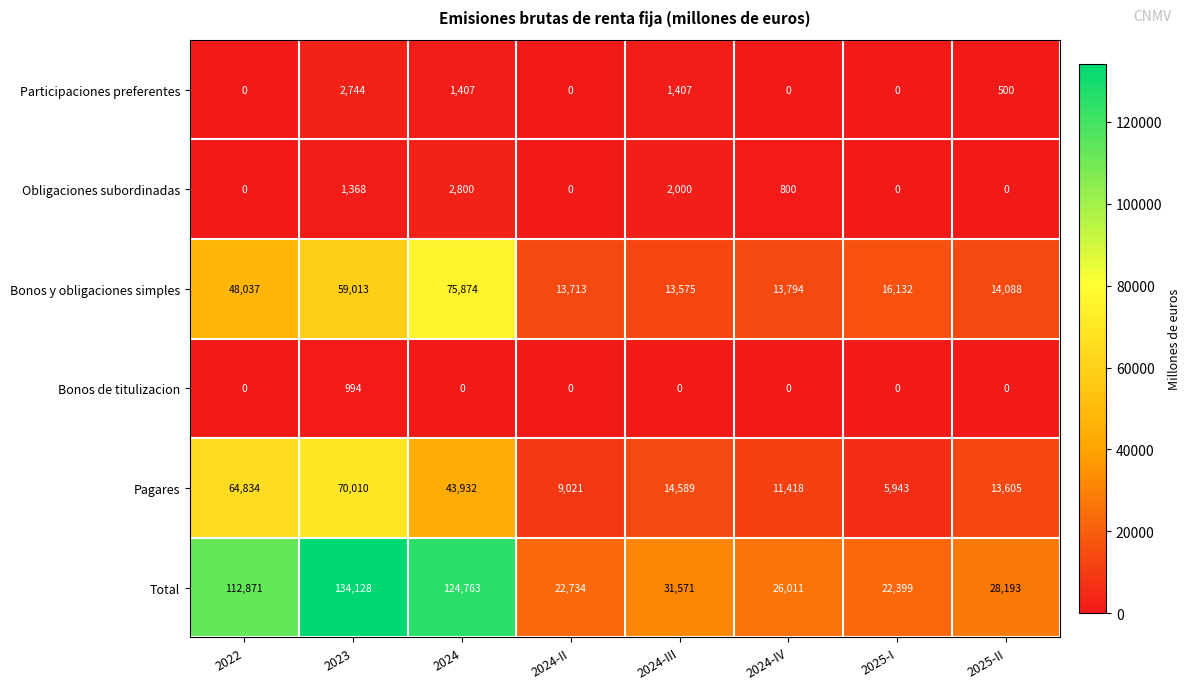

Where does the Obligaciones subordinadas series first go above 800?

2023